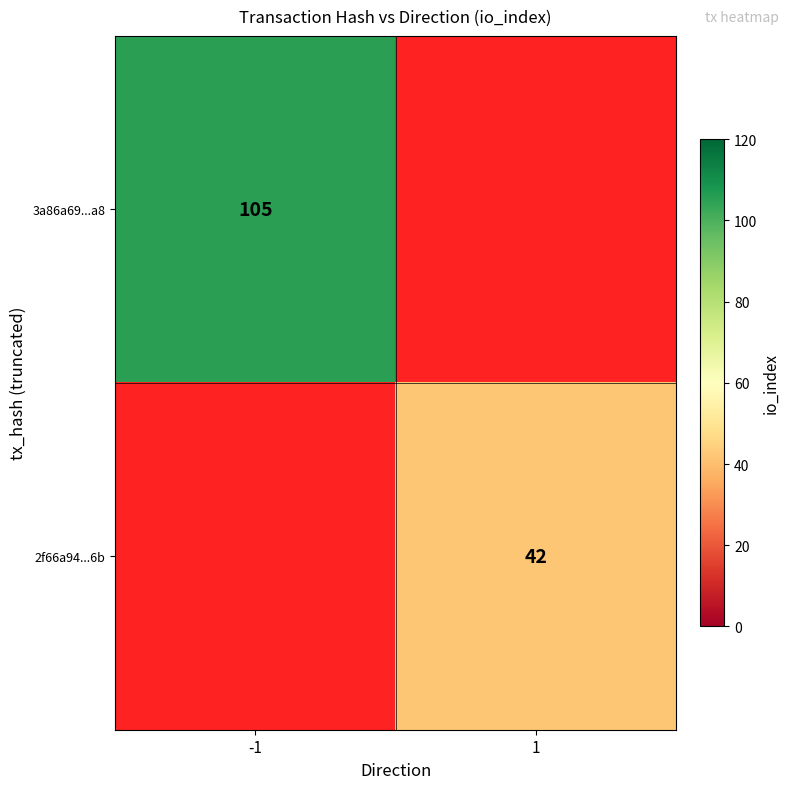

True or false: 2f66a94...6b has a value of 57 at 1.

False